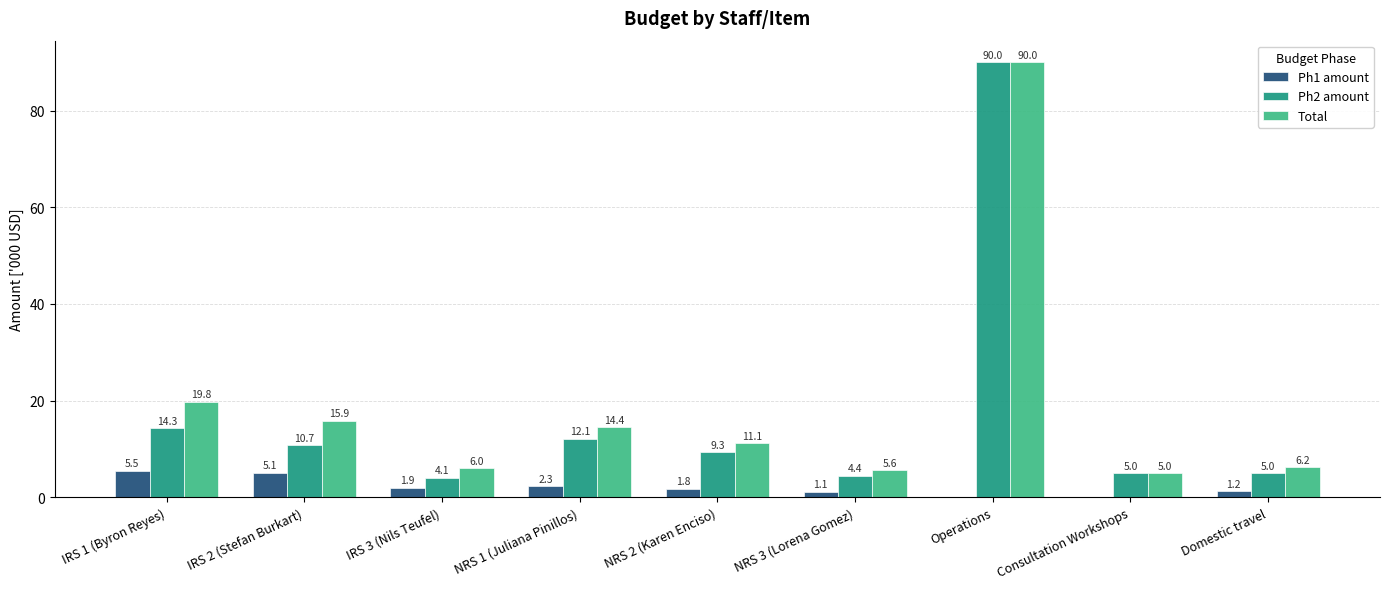

The Total series shows 5.0 at Consultation Workshops. True or false?

True